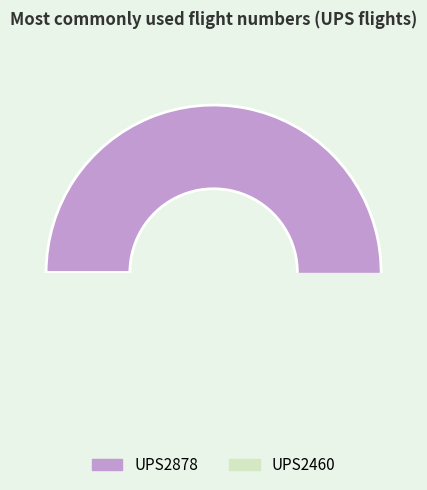

Is it true that UPS2878 is 64% of the pie?

False